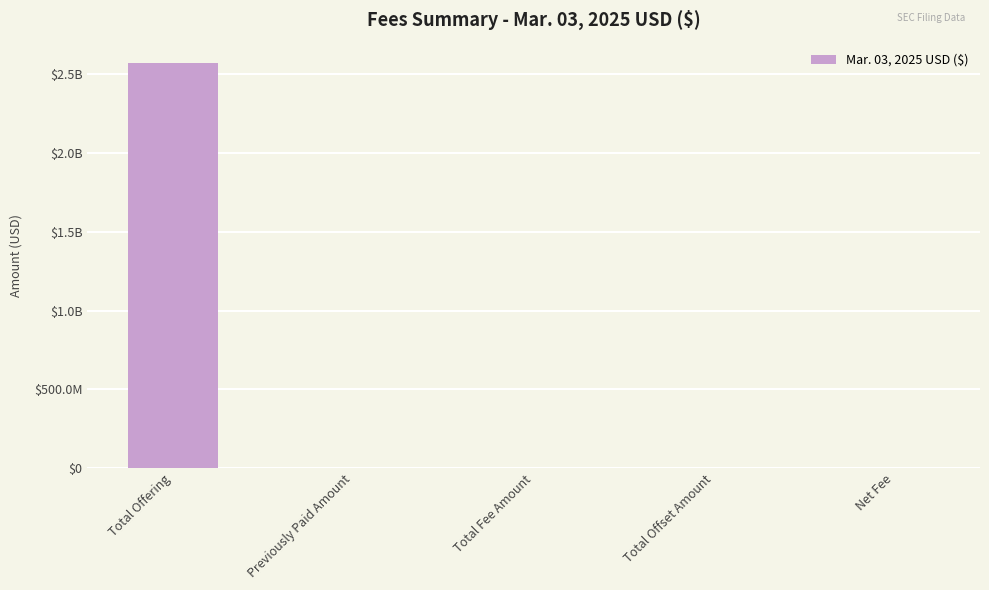

What is the maximum value shown in the chart?

2573350863.7